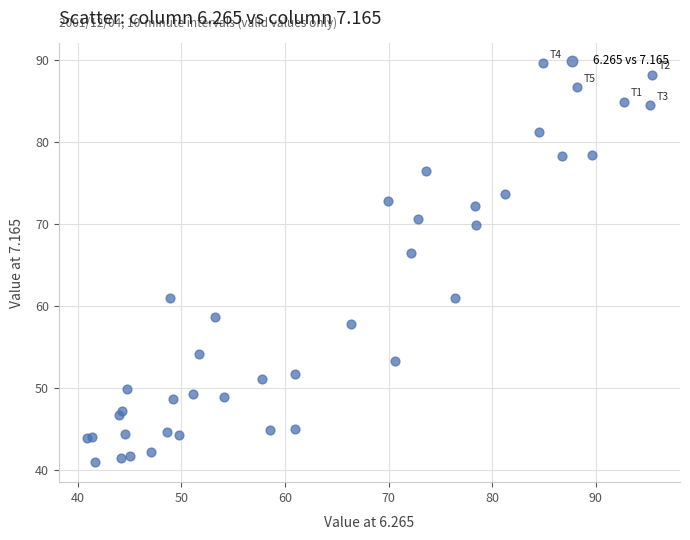

What Y value in the scatter plot is closest to 65?

66.4